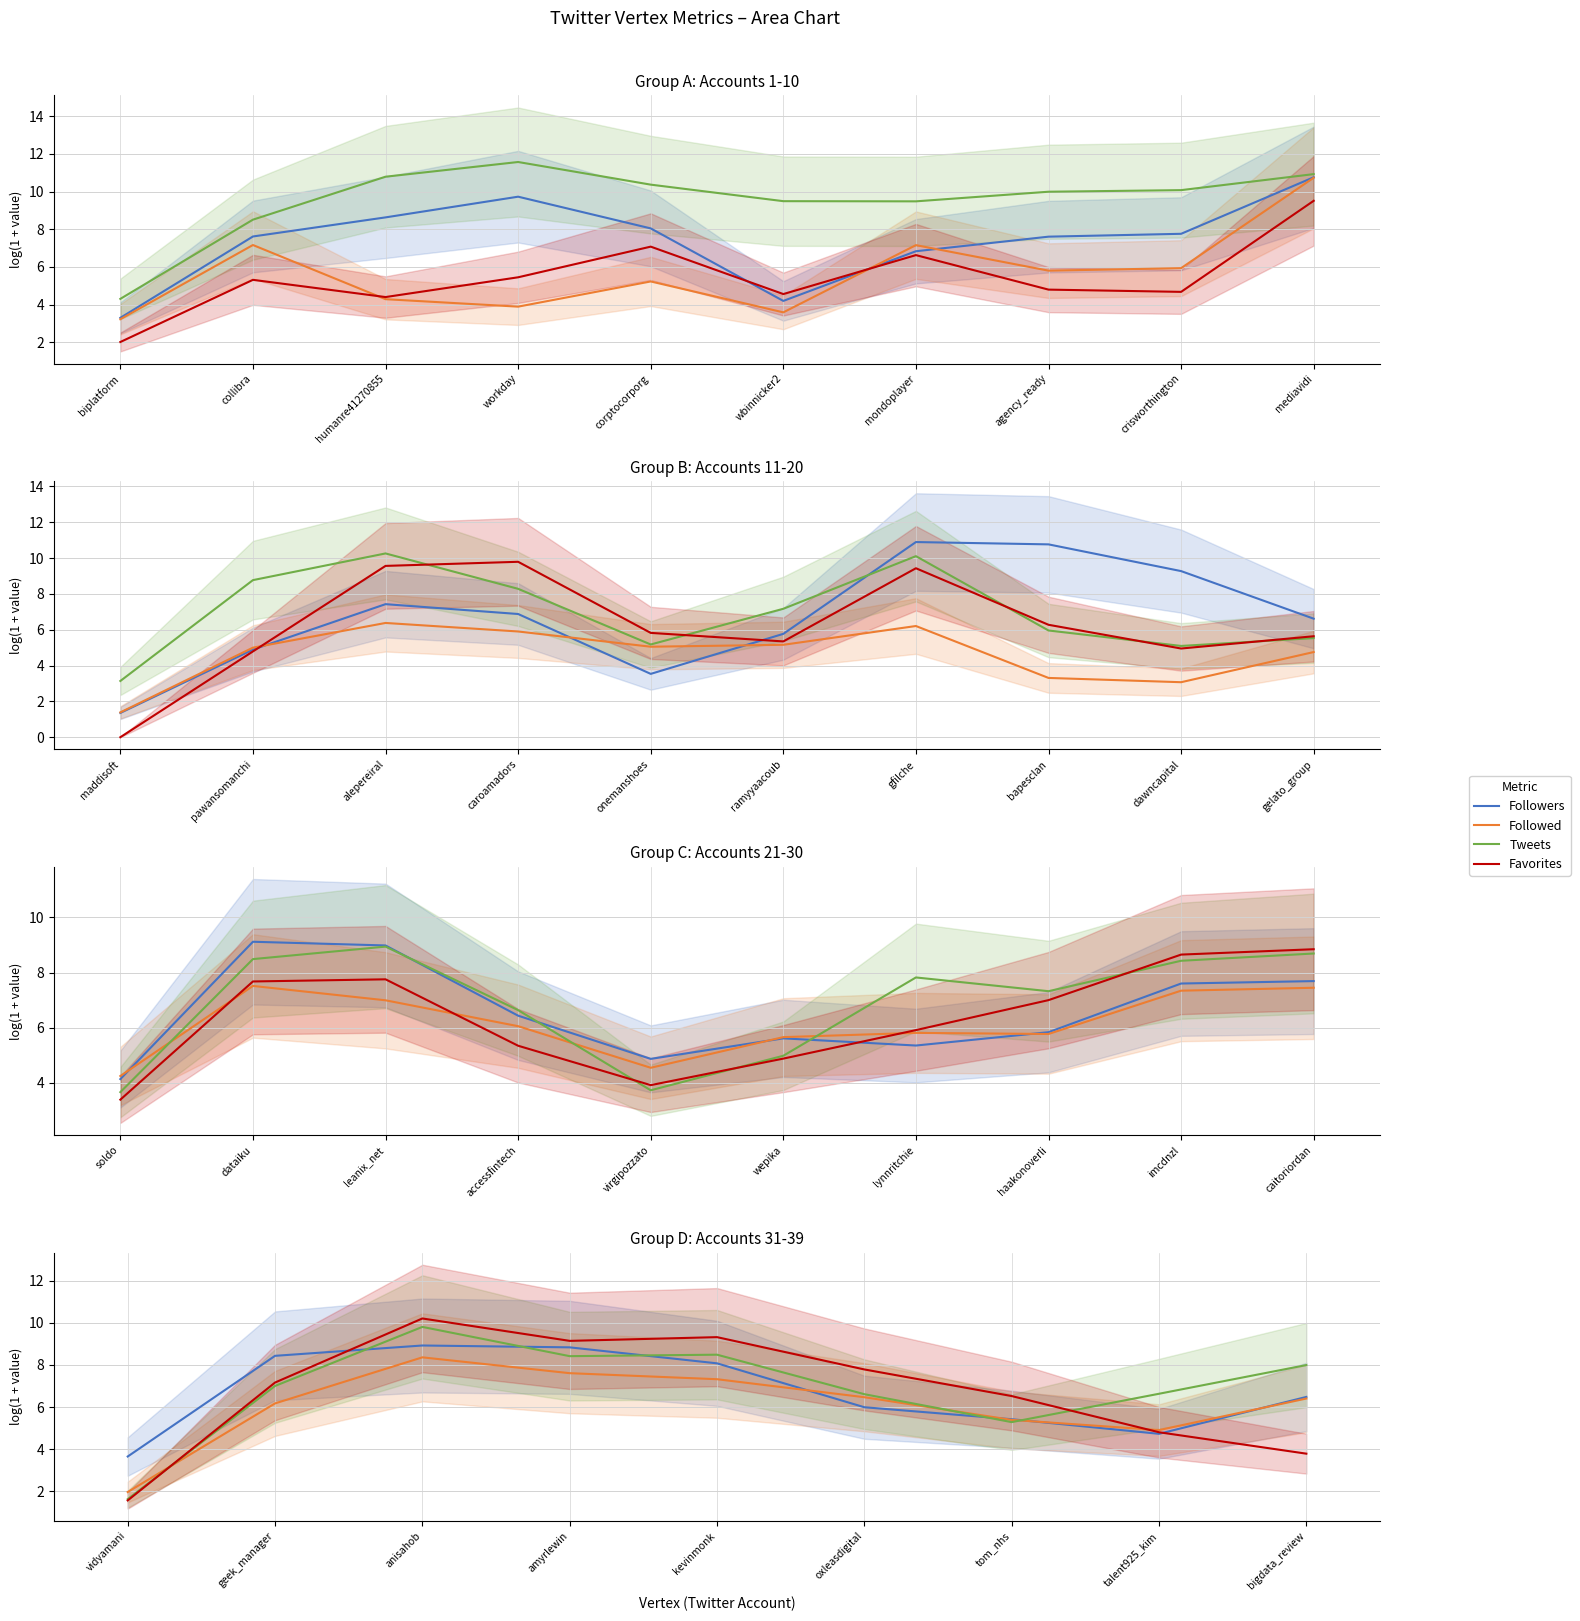

What is the label of the 2nd point from the left?

geek_manager